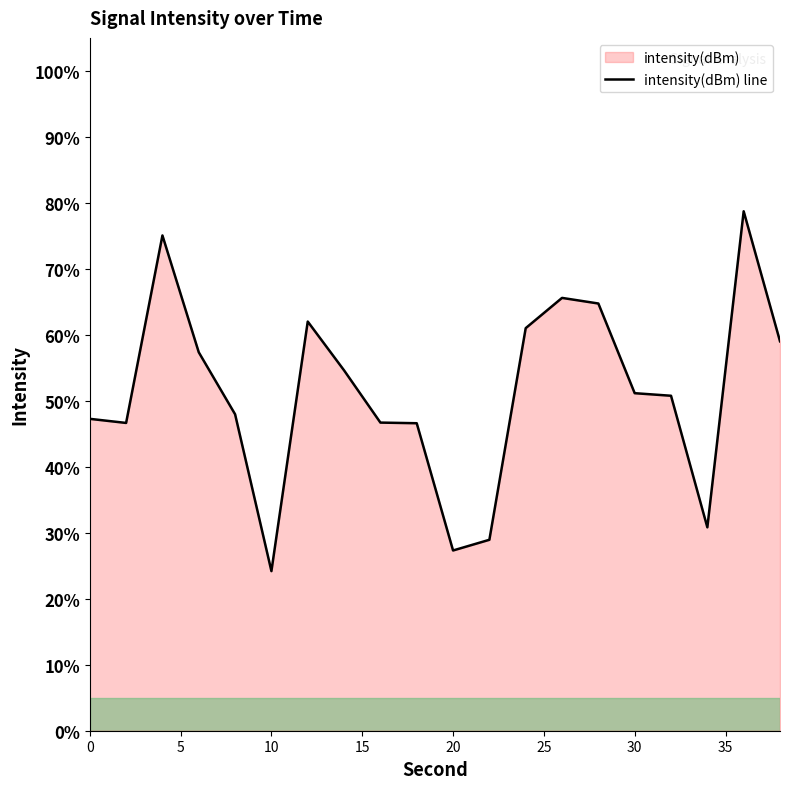

What is the ratio of the value at 0 to the value at 10?

2.0